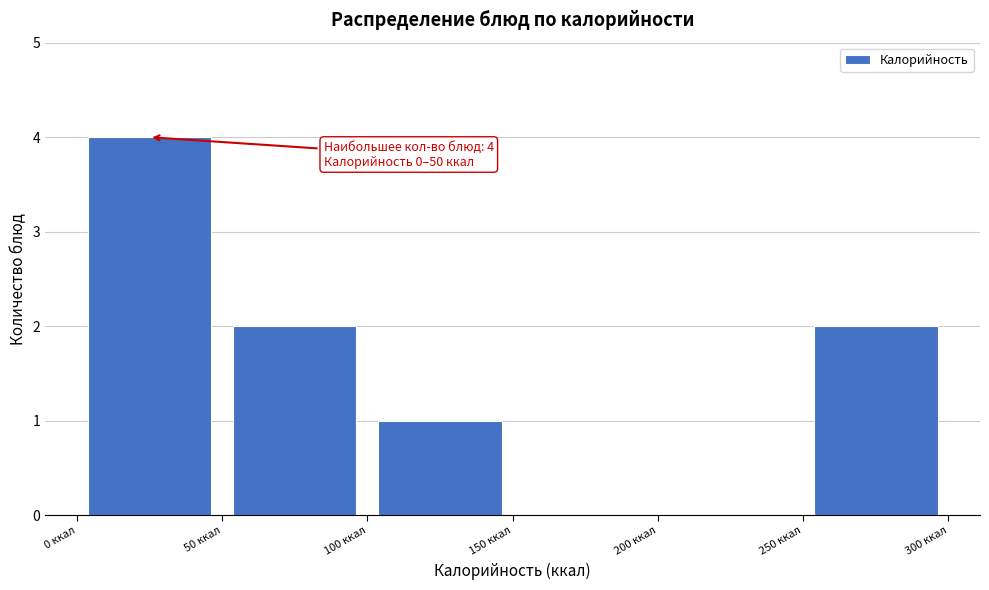

Which range on the x-axis has the tallest bar?

0 to 50